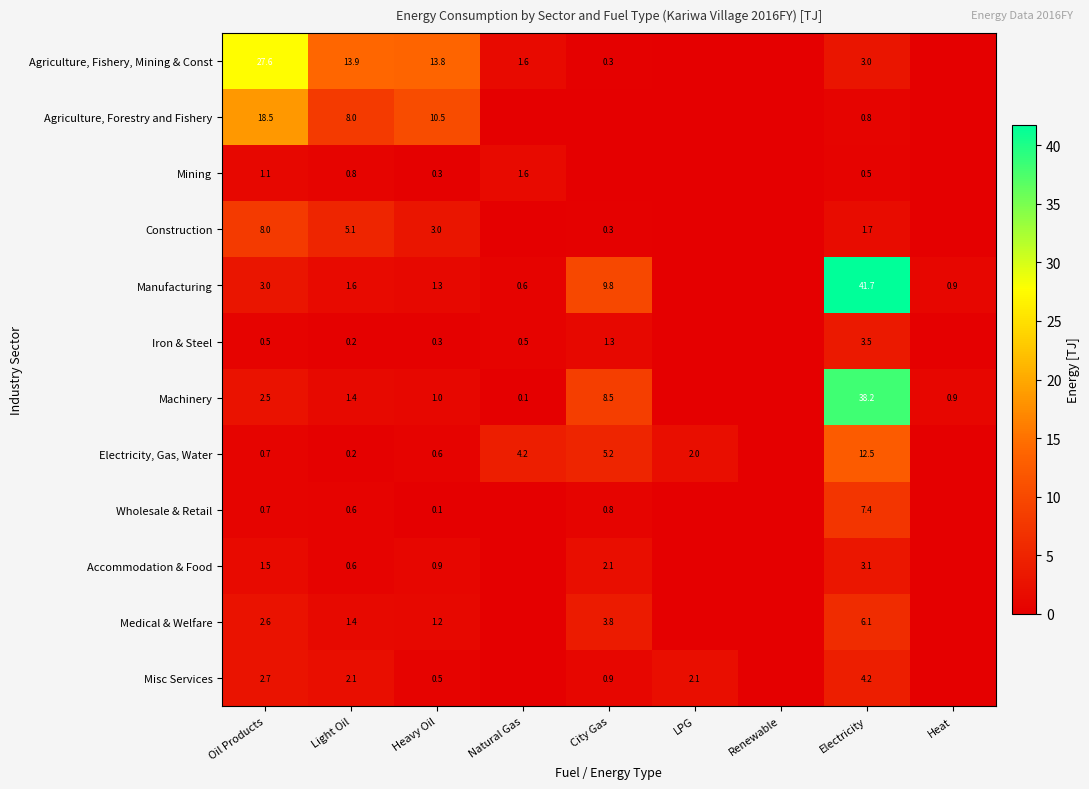

What is the sum of the Agriculture, Fishery, Mining & Const values at Natural Gas and Light Oil?

15.5